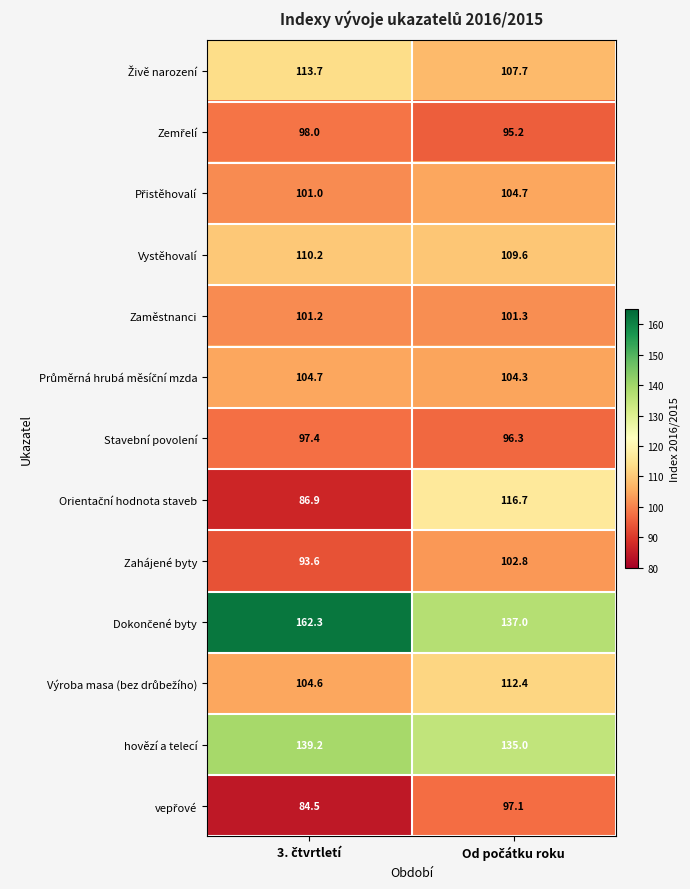

How many categories are shown in the chart?

2